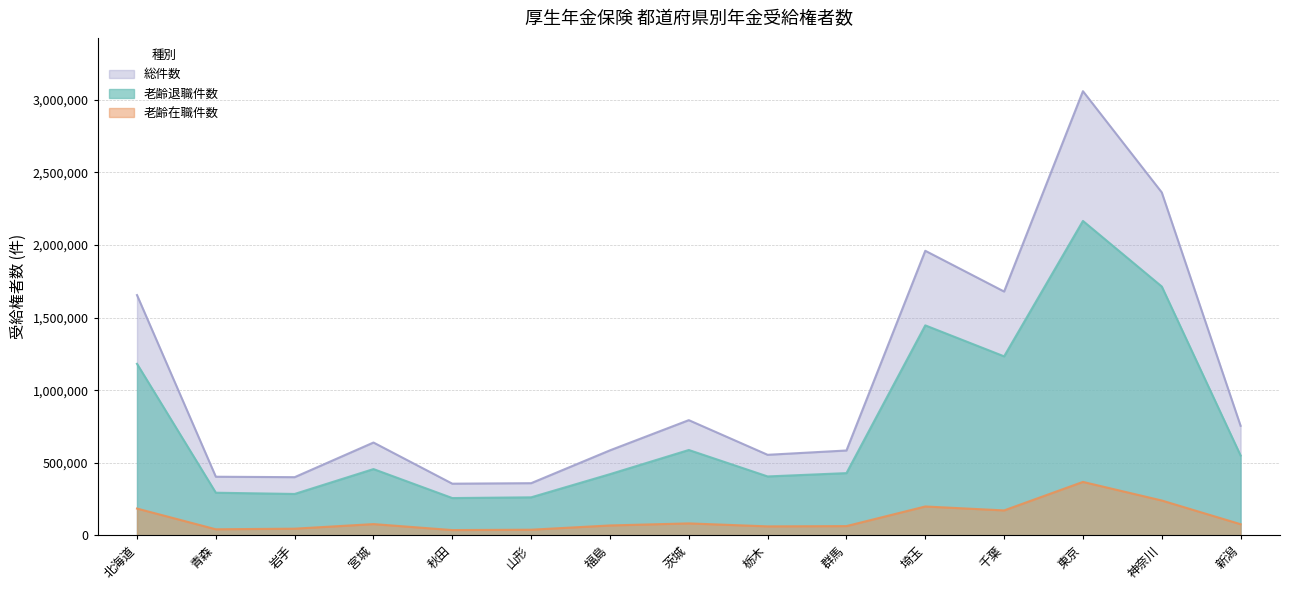

The 総件数 series shows 171600 at 福島. True or false?

False